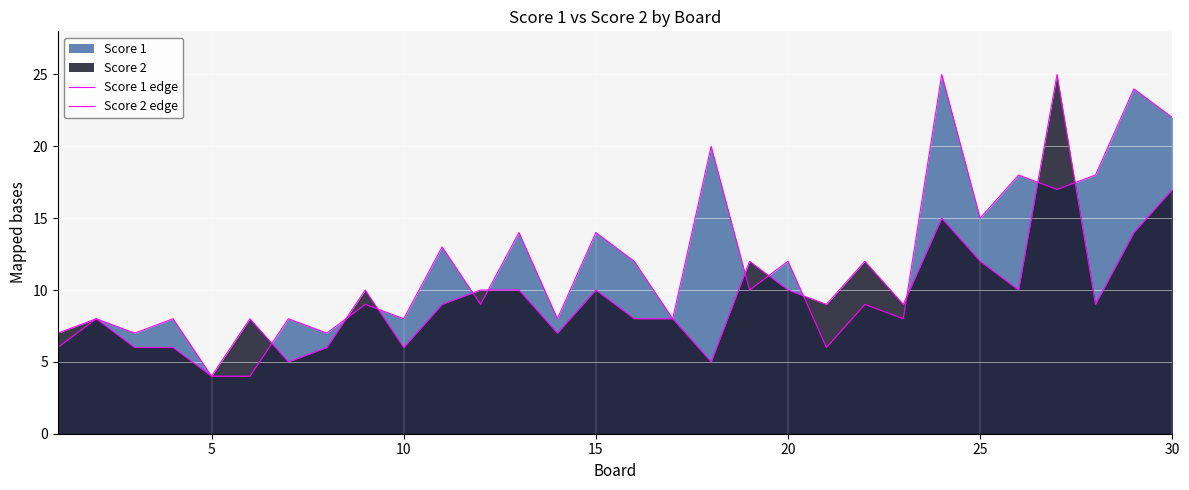

Read the Score 1 edge value at 15, to the nearest 10.

10